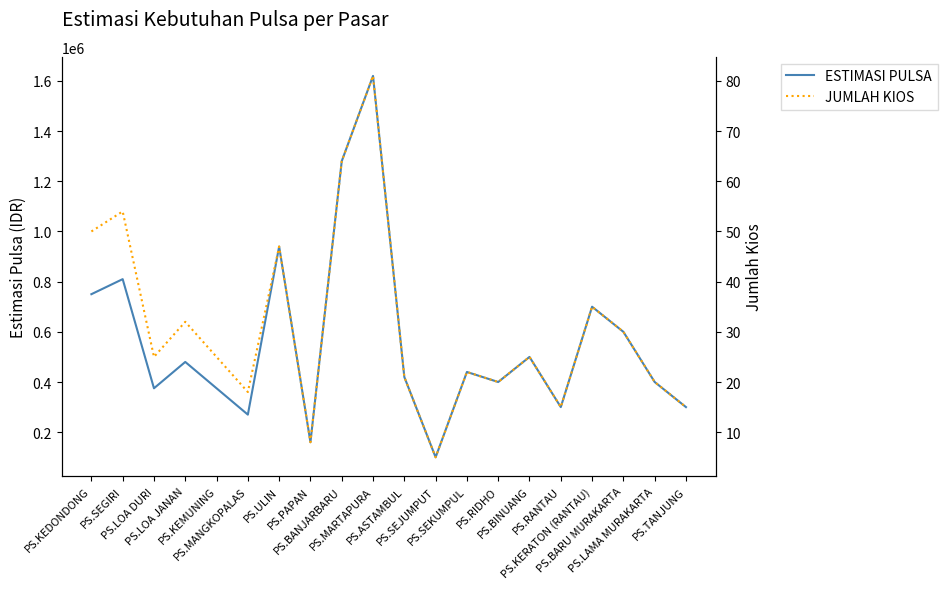

What is the sum of all JUMLAH KIOS values?

612